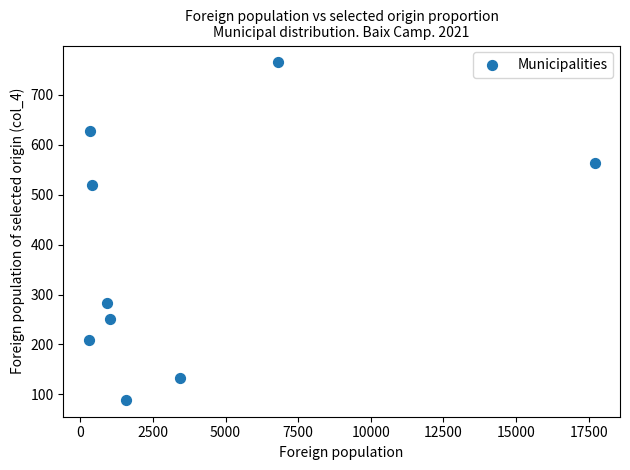

What is the average X value?

3612